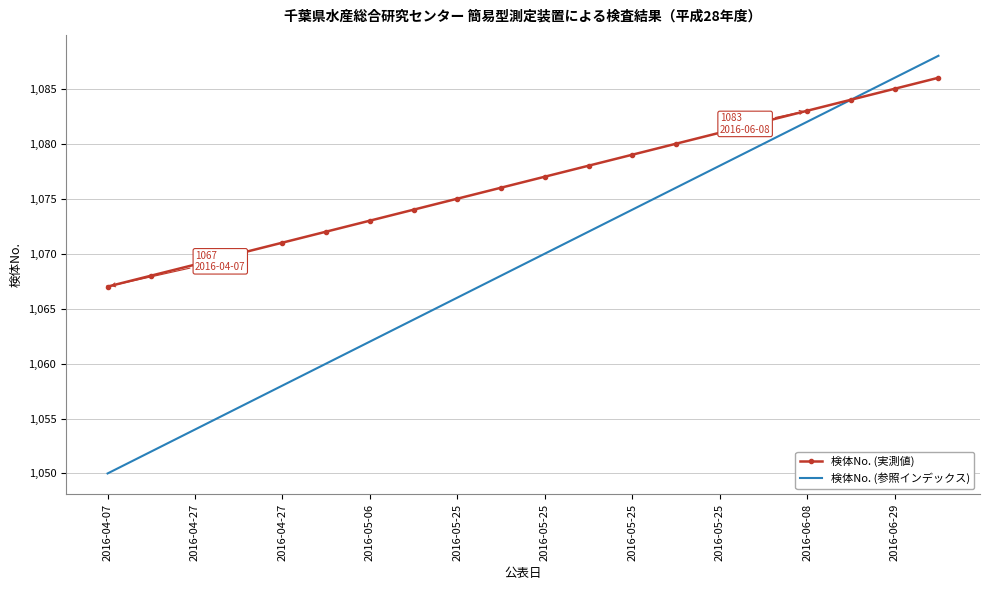

Which series has the largest total across all categories?

検体No. (実測値)